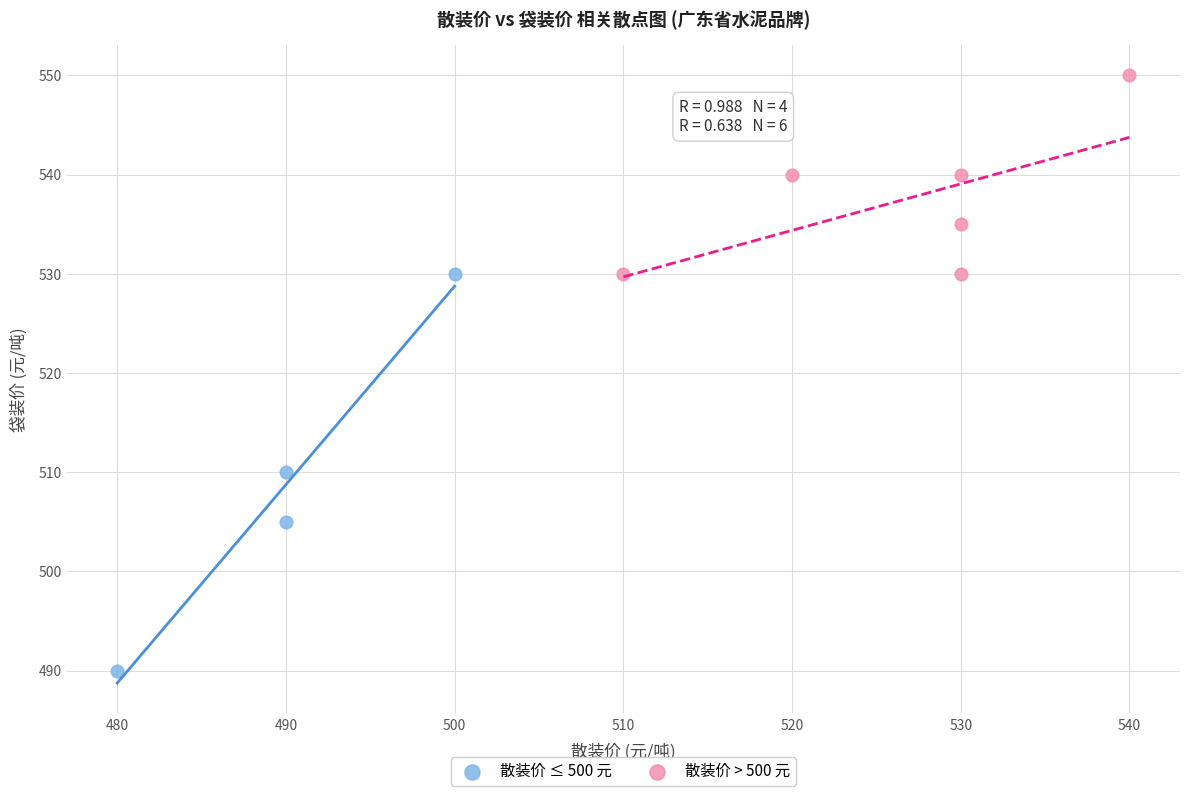

Which series contains the lowest Y value?

散装价 ≤ 500 元